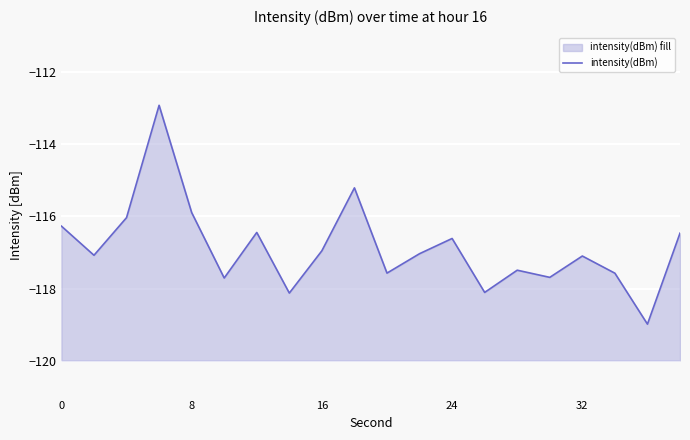

True or false: the data shows -178.8 at 24.

False